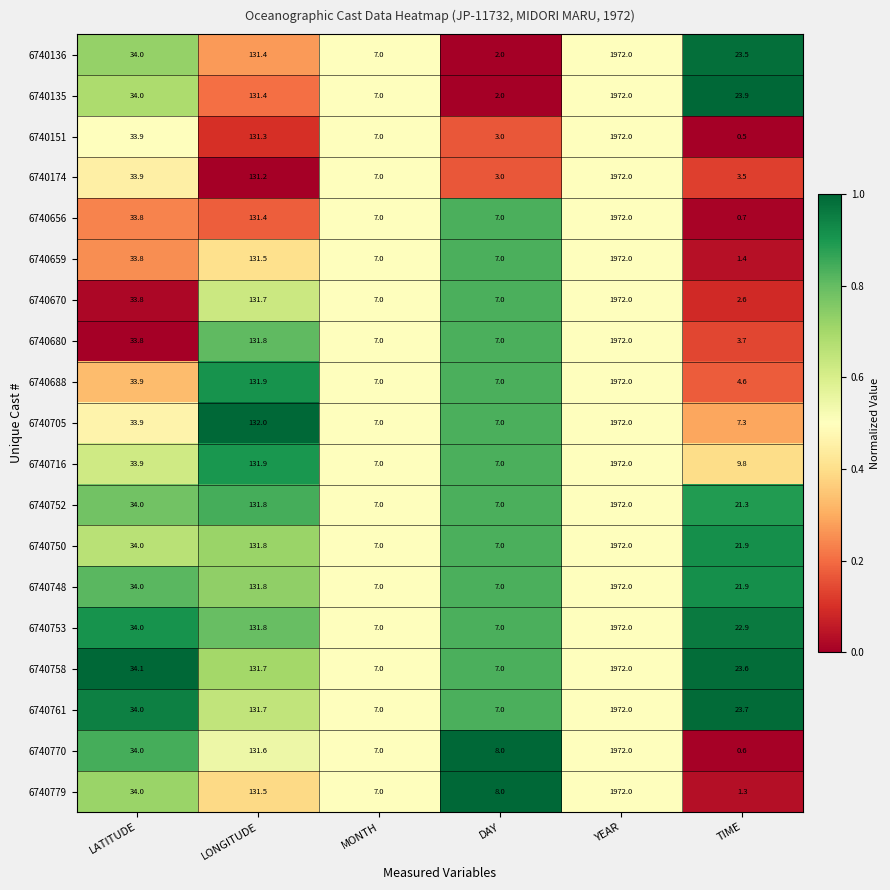

Where does the 6740656 series first go above 33?

LATITUDE